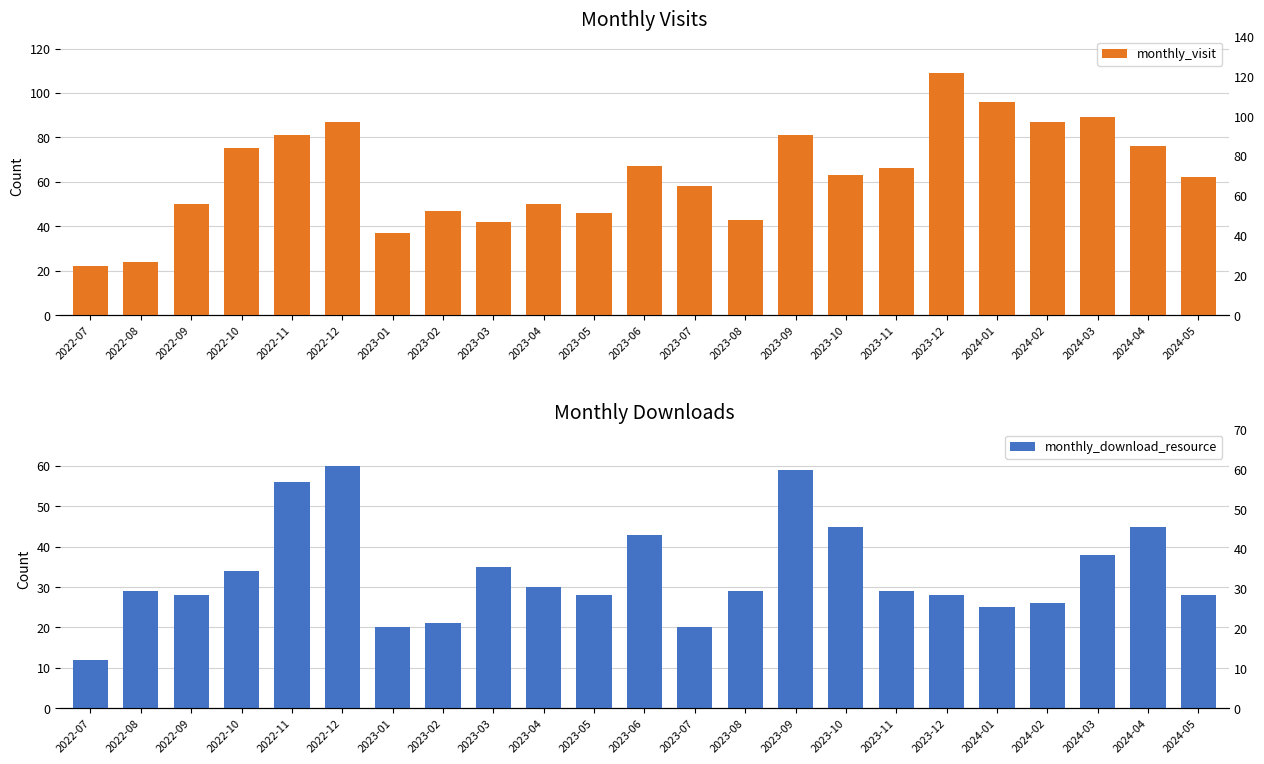

At which category is the sum across all series the highest?

2022-12